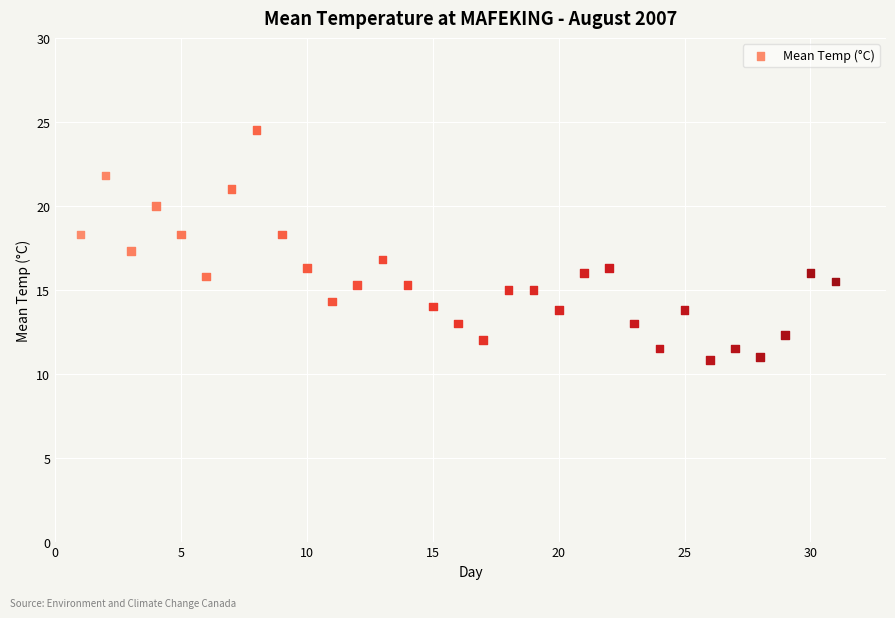

What is the range of Y values (max minus min)?

13.7